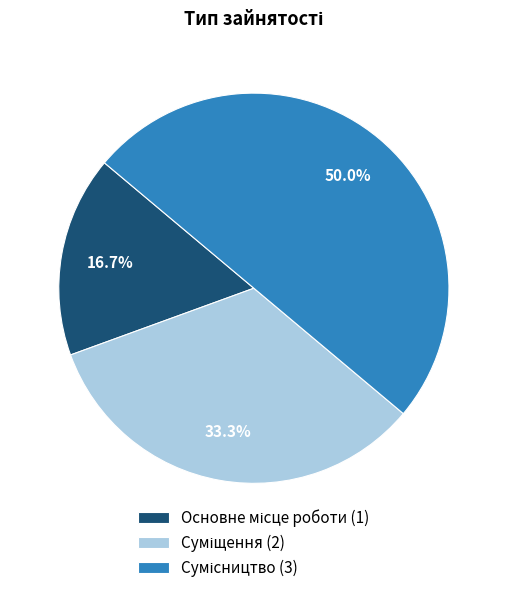

Which slice is the largest?

Сумісництво